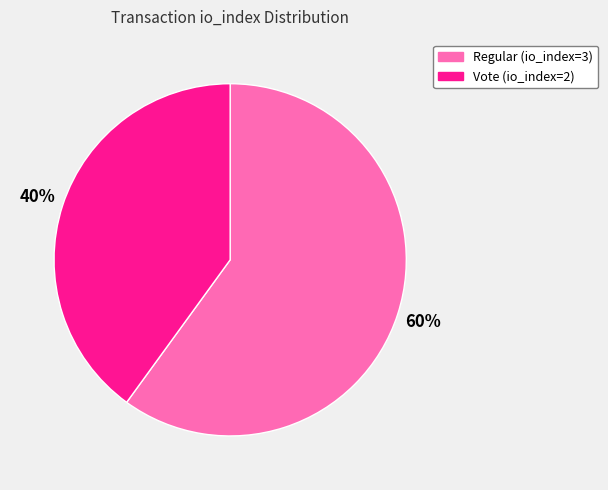

Rank the categories by value from lowest to highest.

Vote (io_index=2), Regular (io_index=3)